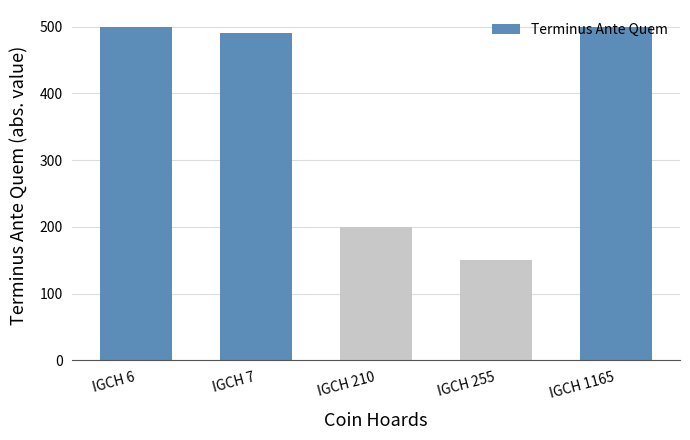

The value at IGCH 210 is 200. True or false?

True